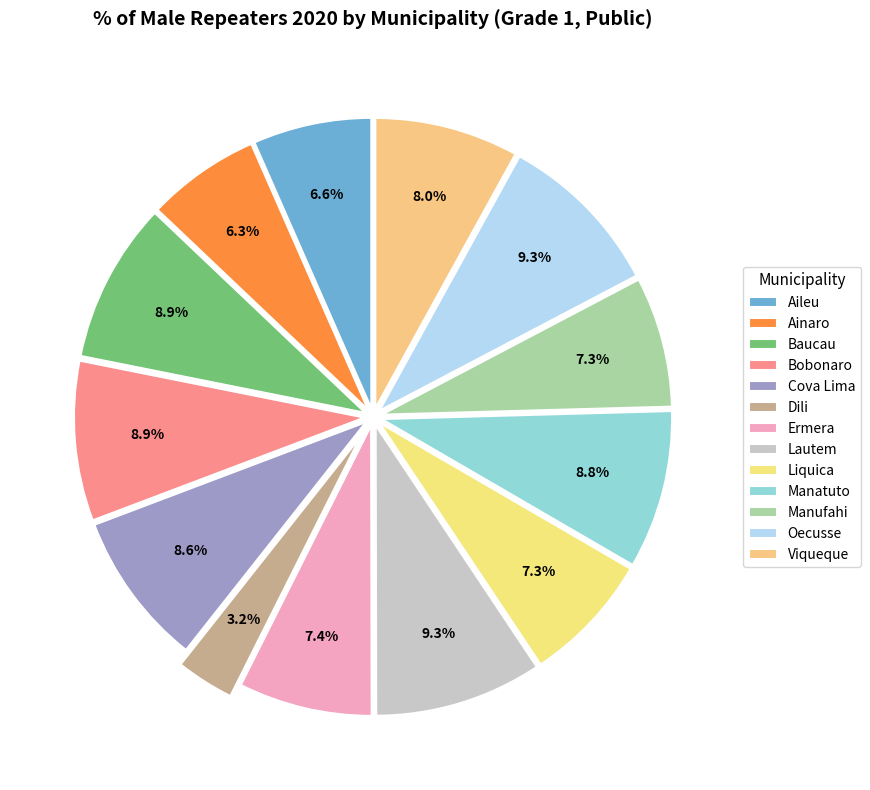

To the nearest percent, what portion does Ermera represent?

7%